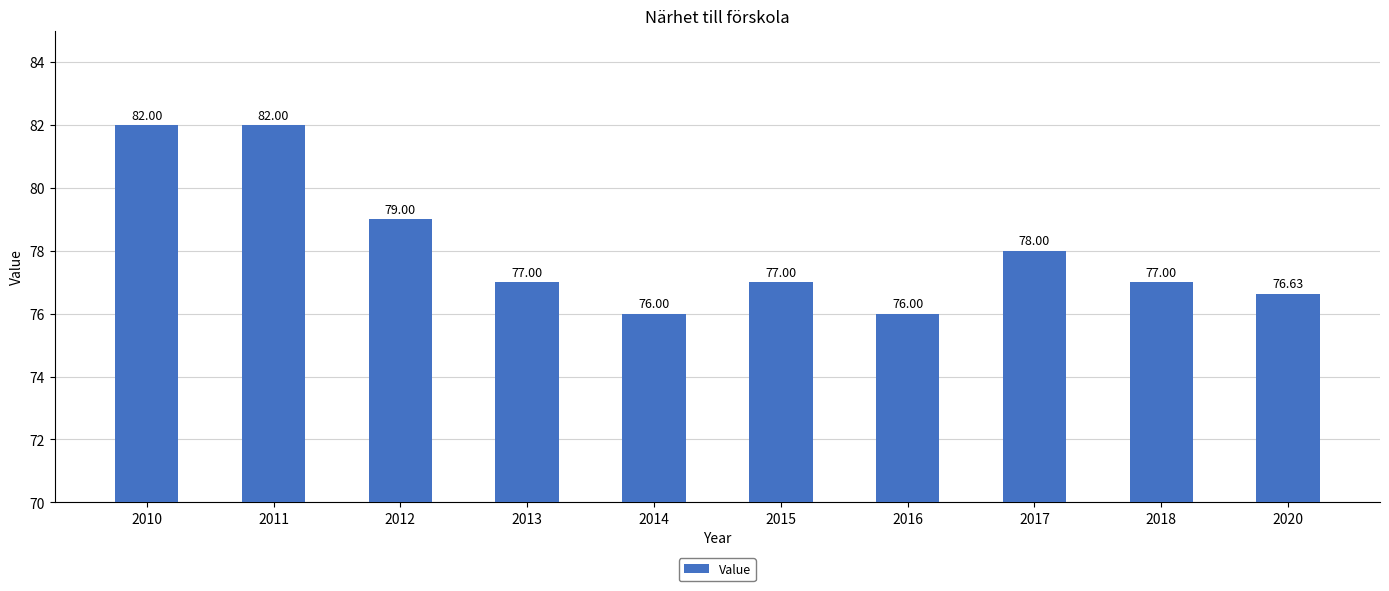

The value at 2013 is 113.0. True or false?

False